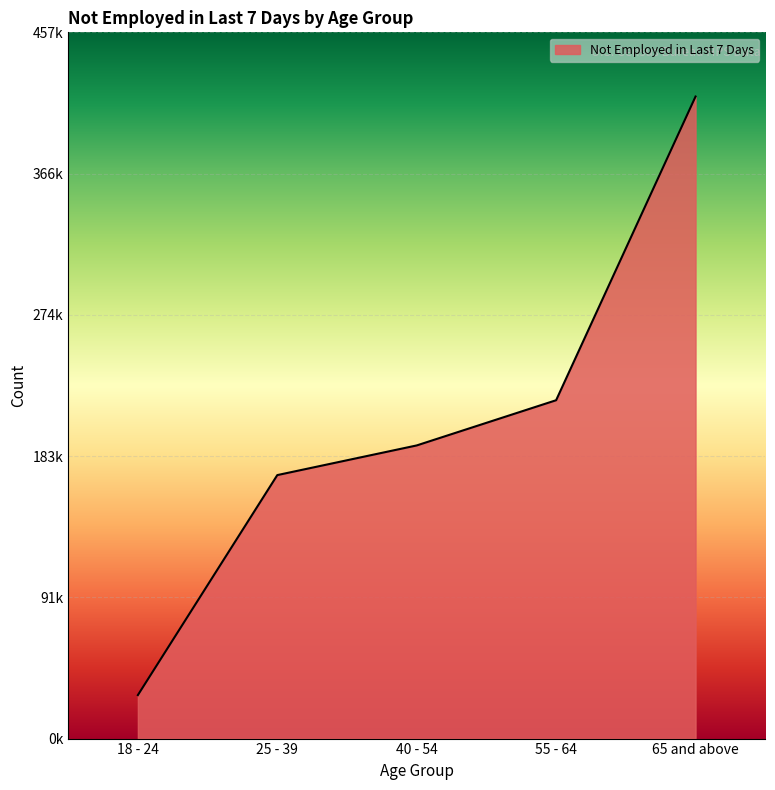

Is this an area chart (filled region under the line)?

Yes